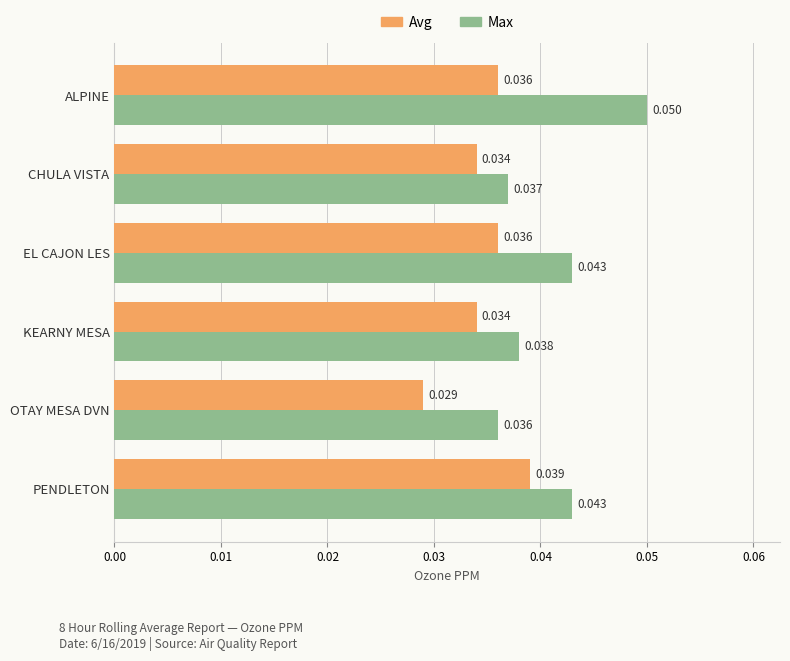

List the series in order of their peak value, highest first.

Max, Avg